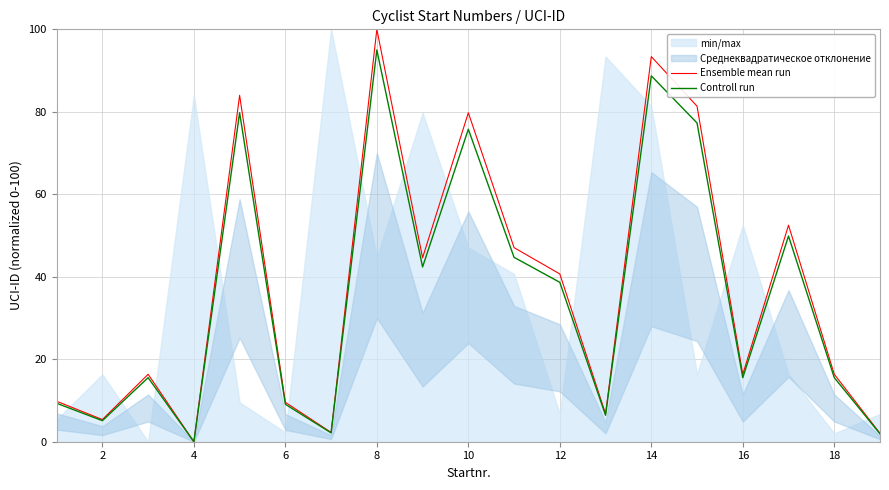

At how many categories does at least one series exceed 68?

5